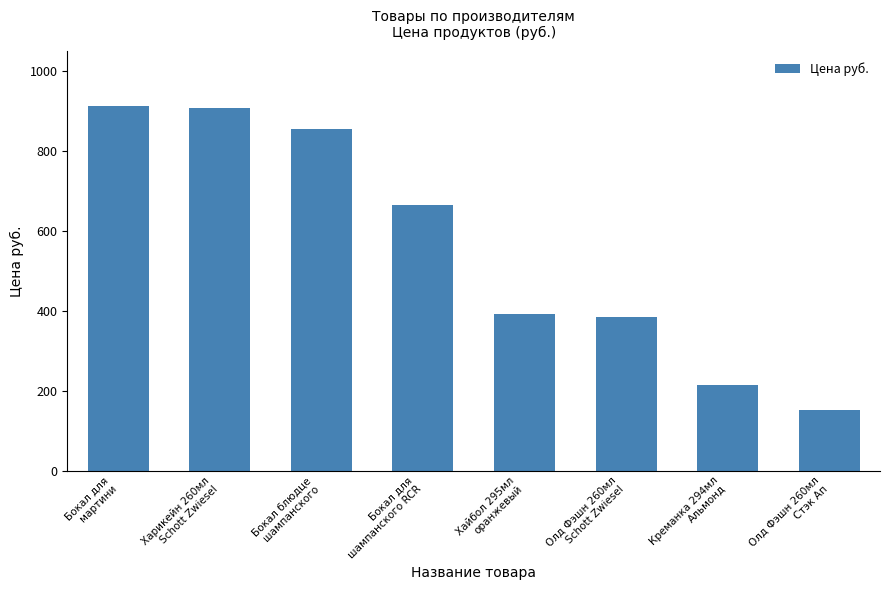

At which label does the data first exceed 663?

Бокал для
мартини